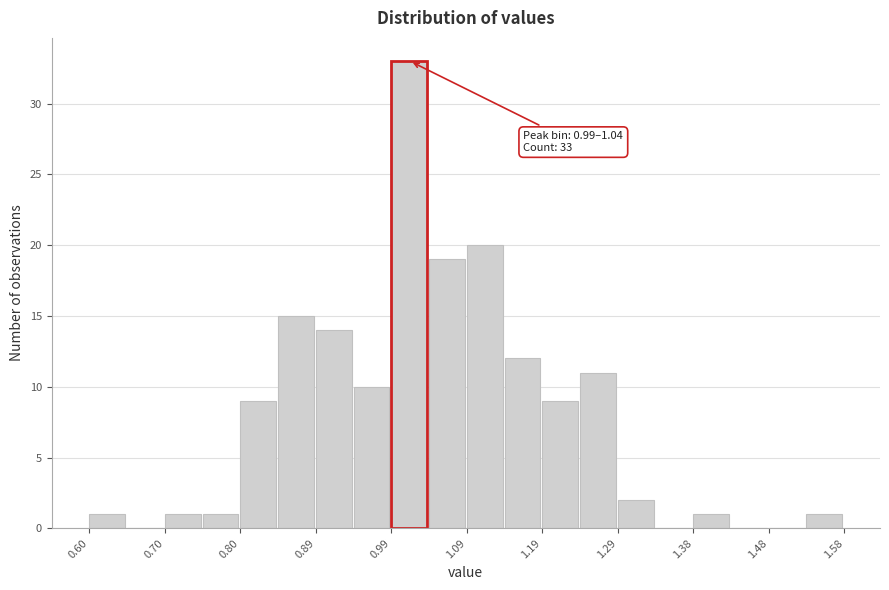

Which range on the x-axis has the tallest bar?

0.992 to 1.041